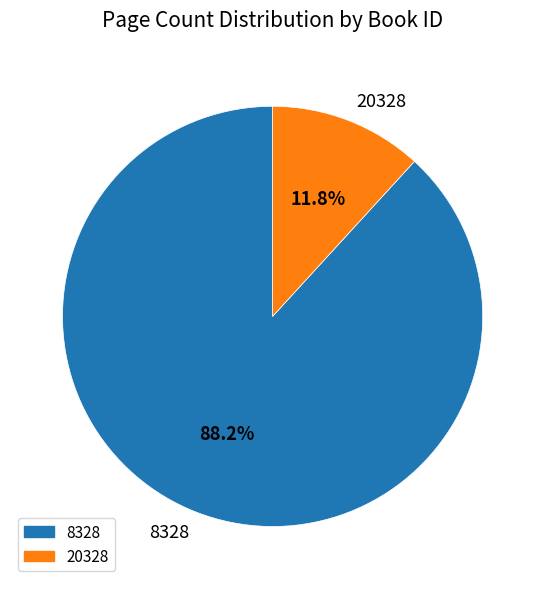

To the nearest percent, what percentage of the pie is 8328?

88%